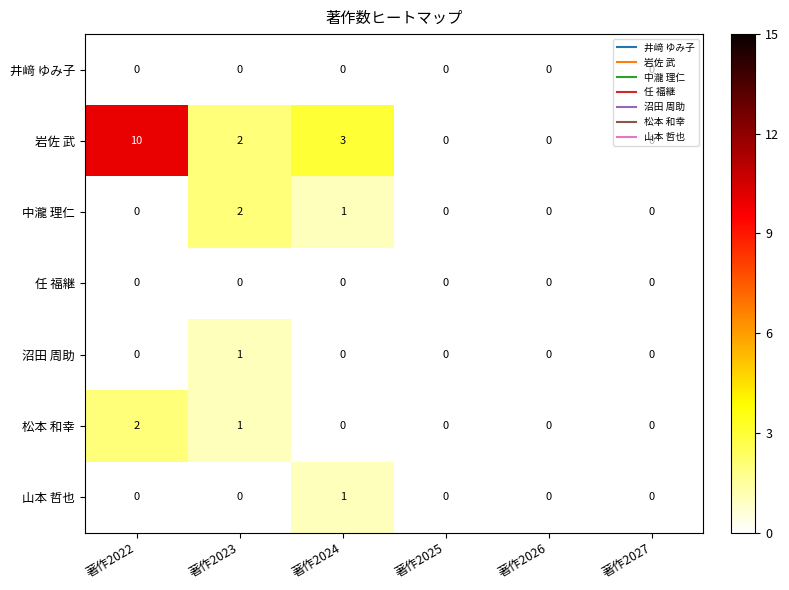

At which label is 岩佐 武 closest to 5?

著作2024